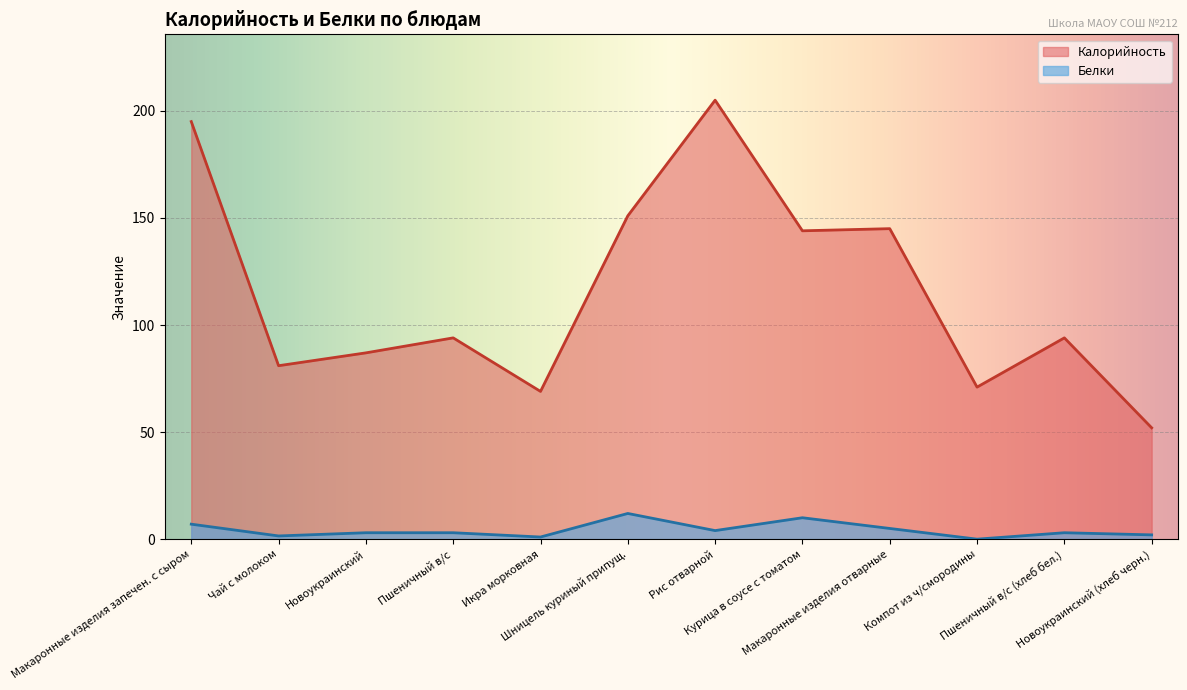

At which category does the chart reach its peak across all series?

Рис отварной